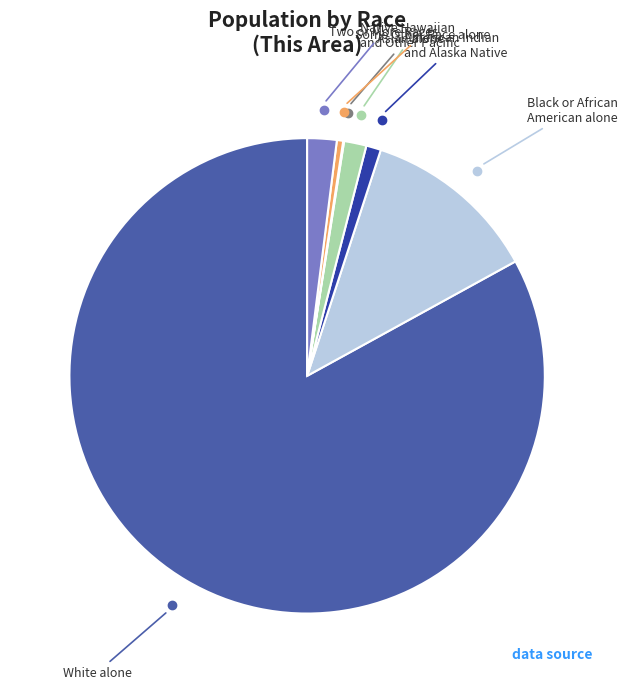

Does any single category account for the majority?

Yes